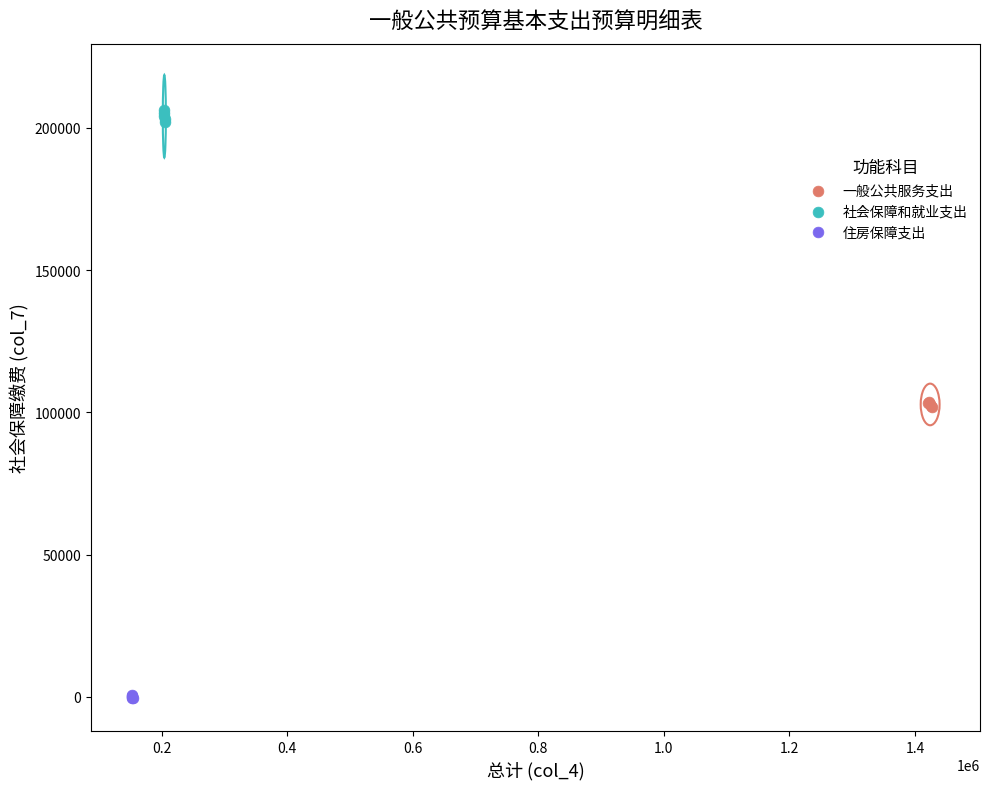

Which series reaches the maximum Y coordinate?

社会保障和就业支出